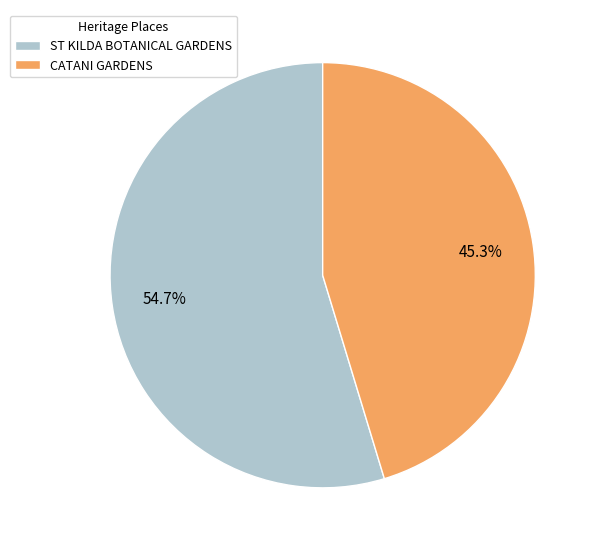

Rank the categories by value from lowest to highest.

CATANI GARDENS, ST KILDA BOTANICAL GARDENS